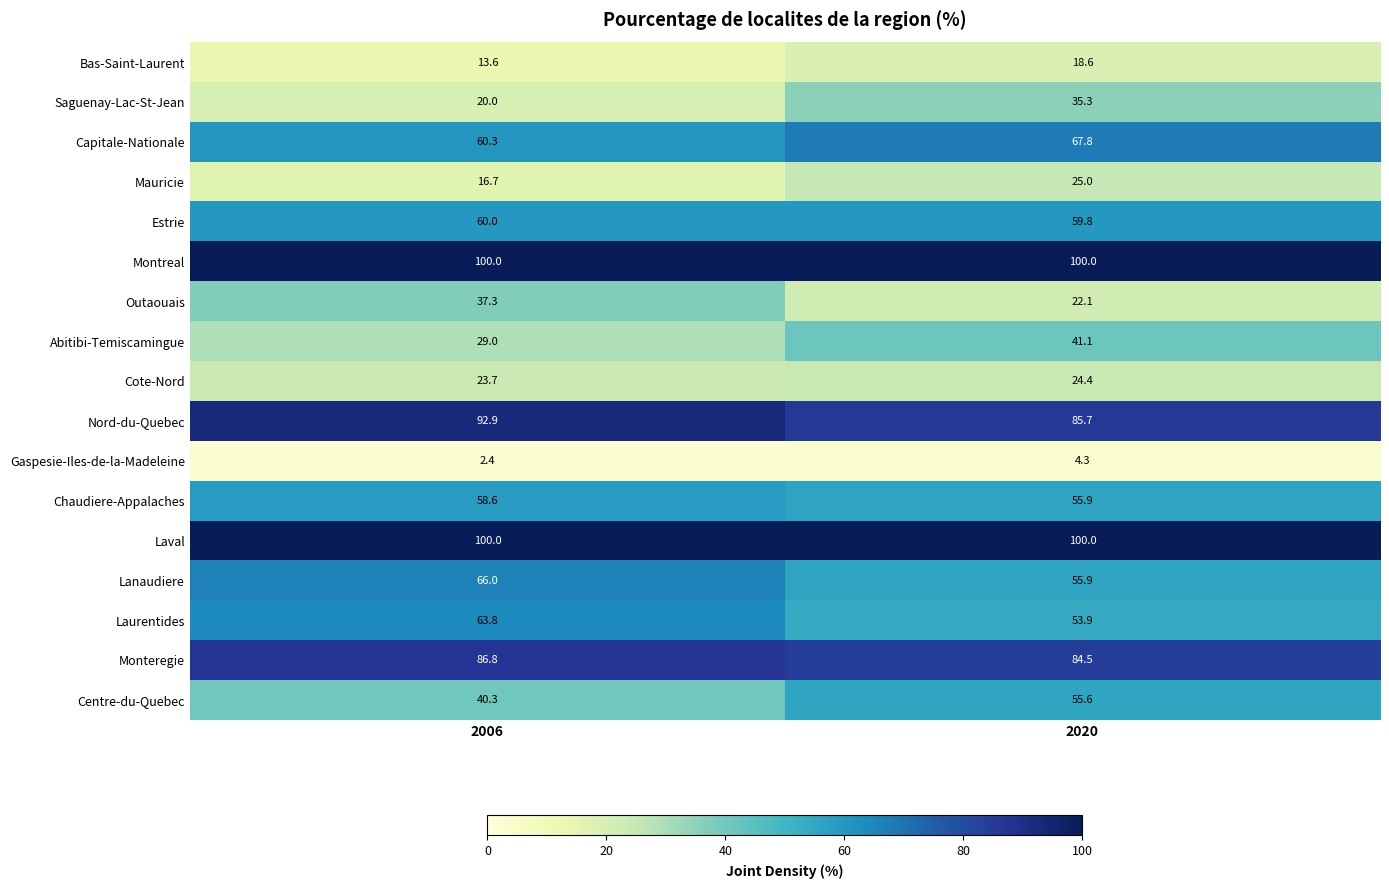

What is the difference between the highest and lowest values at 2006?

97.6